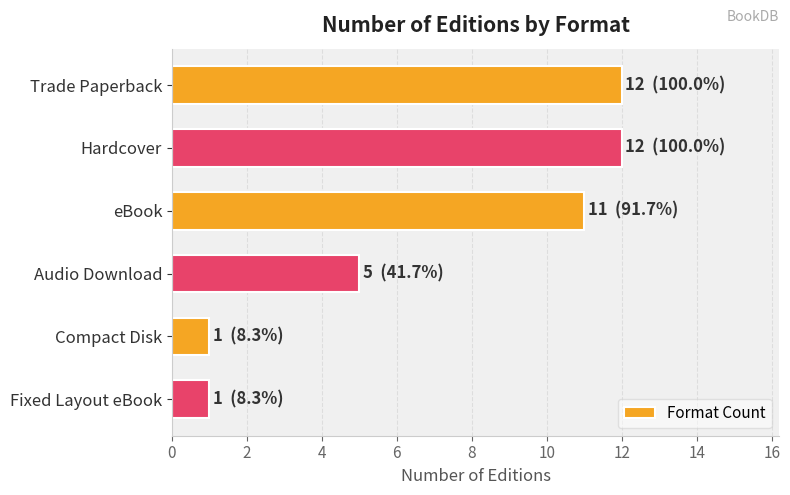

True or false: the data shows 11 at eBook.

True